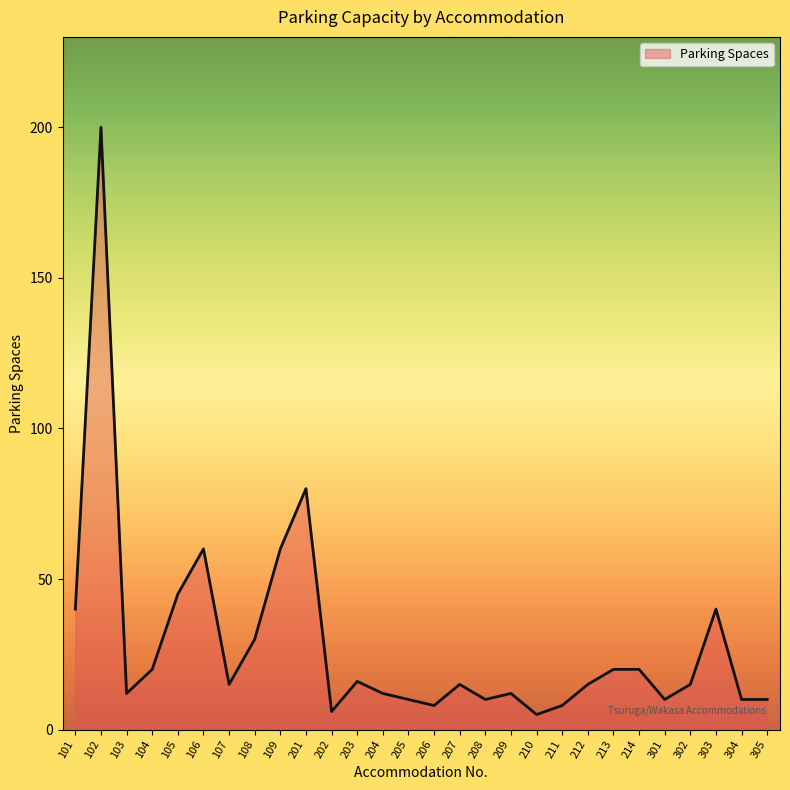

How many lines are shown in the chart?

1